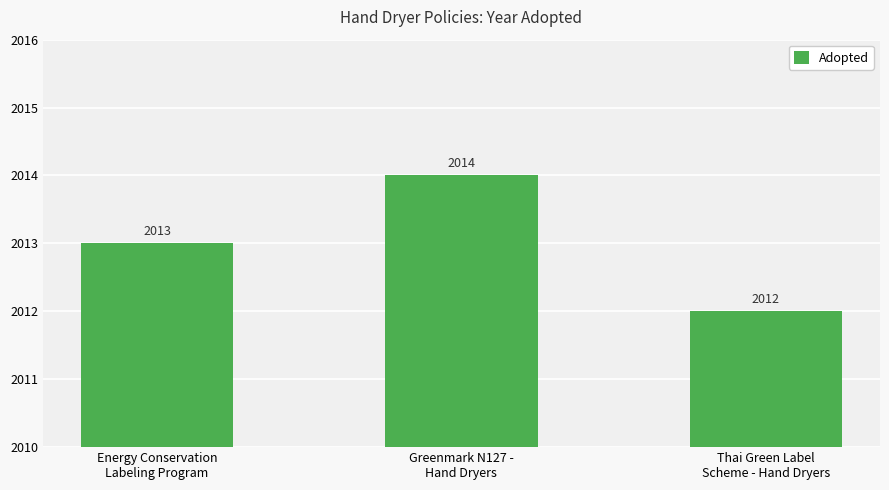

List the labels in order of value, largest first.

Greenmark N127 -
Hand Dryers, Energy Conservation
Labeling Program, Thai Green Label
Scheme - Hand Dryers